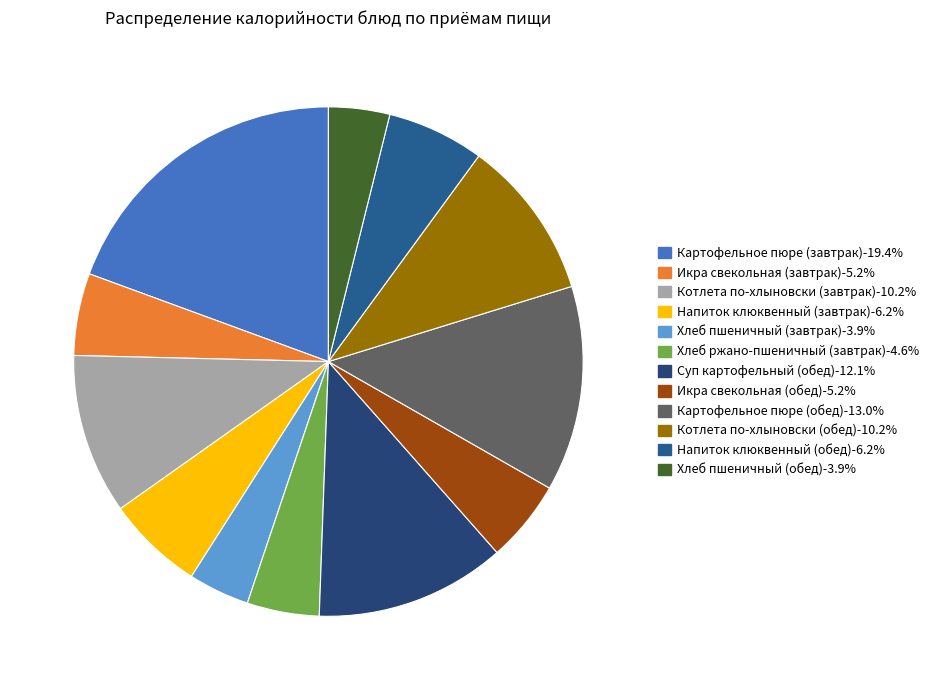

How many slices are in this pie chart?

12